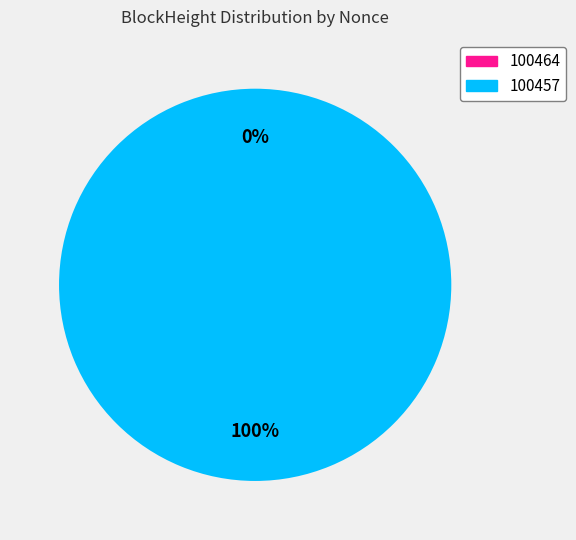

Between 100464 and 100457, which is larger?

100457